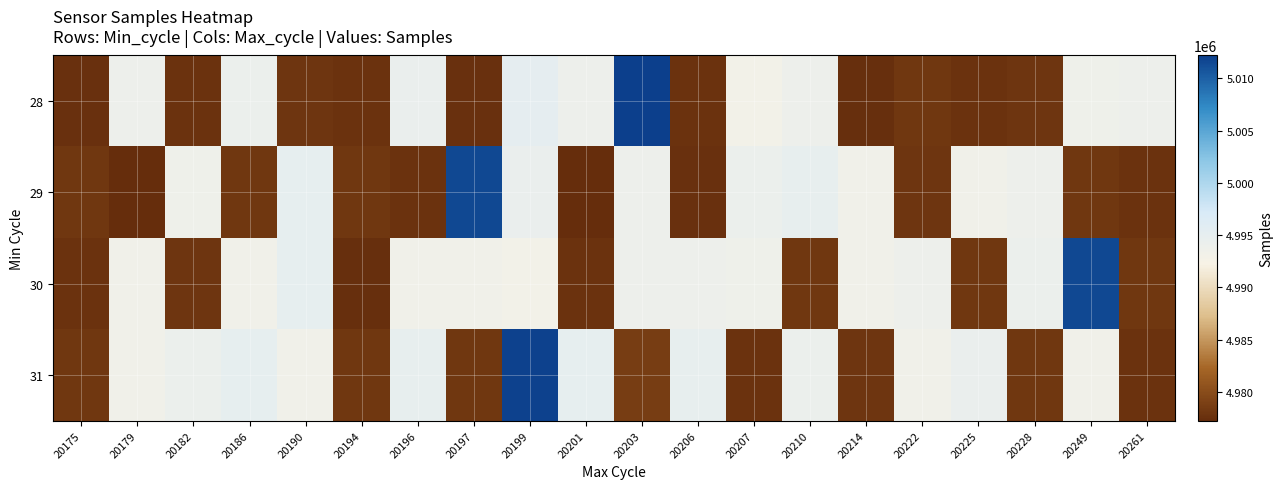

Reading left to right, list all the values displayed in this chart.

28: 20175=4977529	20179=4993855	20182=4977787	20186=4994157	20190=4977956	20194=4977724	20196=4994373	20197=4977529	20199=4995225	20201=4993775	20203=5012184	20206=4977787	20207=4992967	20210=4993775	20214=4977406	20222=4978094	20225=4977732	20228=4978041	20249=4993735	20261=4993845
29: 20175=4978083	20179=4977248	20182=4993735	20186=4978094	20190=4994957	20194=4978187	20196=4977732	20197=5011624	20199=4994327	20201=4977248	20203=4993855	20206=4977529	20207=4994157	20210=4994768	20214=4993337	20222=4978041	20225=4993318	20228=4993775	20249=4978166	20261=4977787
30: 20175=4977666	20179=4993414	20182=4978041	20186=4993361	20190=4994885	20194=4977406	20196=4993414	20197=4993414	20199=4992967	20201=4977666	20203=4993845	20206=4993849	20207=4993735	20210=4978094	20214=4993361	20222=4993855	20225=4978187	20228=4994157	20249=5011624	20261=4978187
31: 20175=4978166	20179=4993318	20182=4994037	20186=4994893	20190=4993337	20194=4978164	20196=4994768	20197=4978166	20199=5012044	20201=4994893	20203=4978711	20206=4994836	20207=4977724	20210=4994157	20214=4977956	20222=4993345	20225=4994373	20228=4978083	20249=4993318	20261=4977726